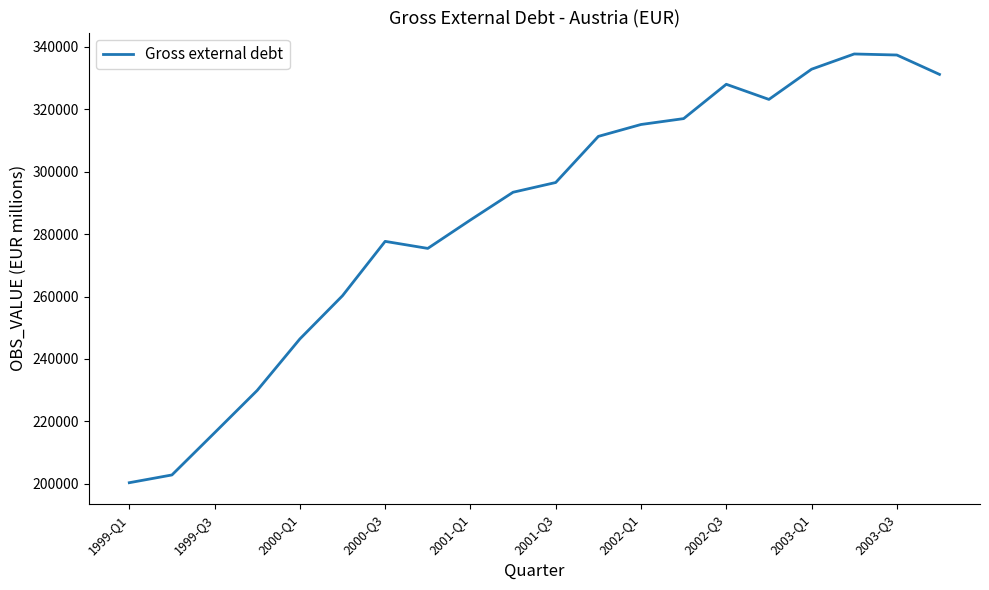

How many values are below 296535?

10